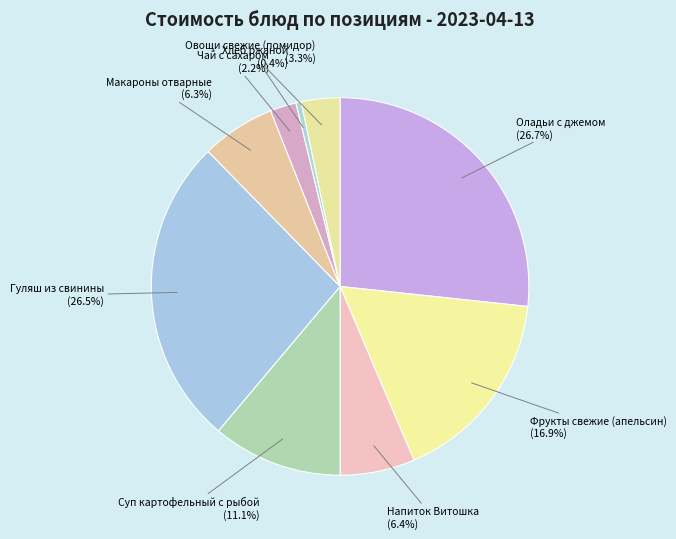

Does any single category account for the majority?

No